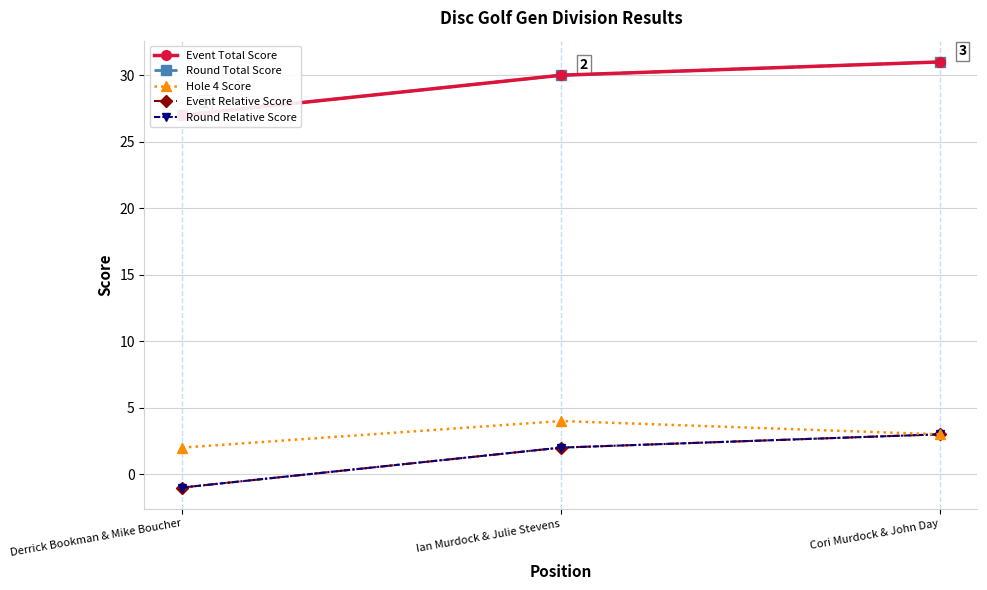

Between Derrick Bookman & Mike Boucher and Ian Murdock & Julie Stevens, which series saw the biggest shift?

Event Total Score